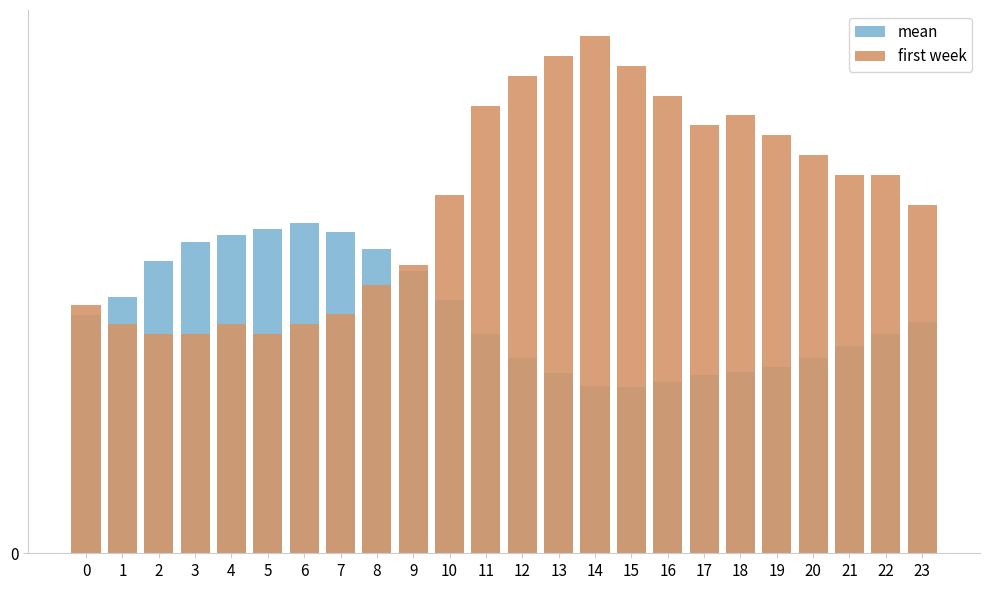

Which series has the largest range (max minus min)?

first week